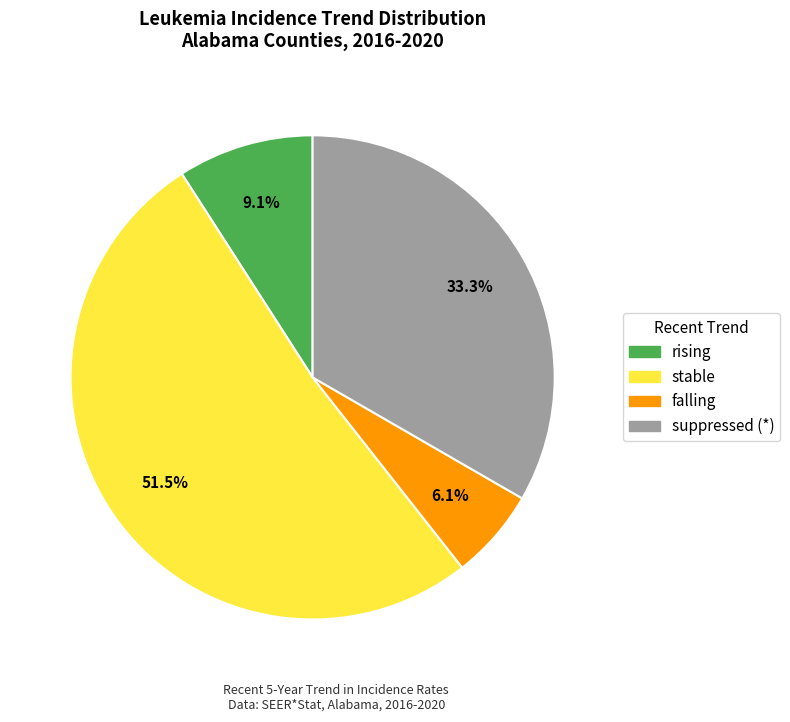

Rank the categories by value from highest to lowest.

stable, suppressed, rising, falling